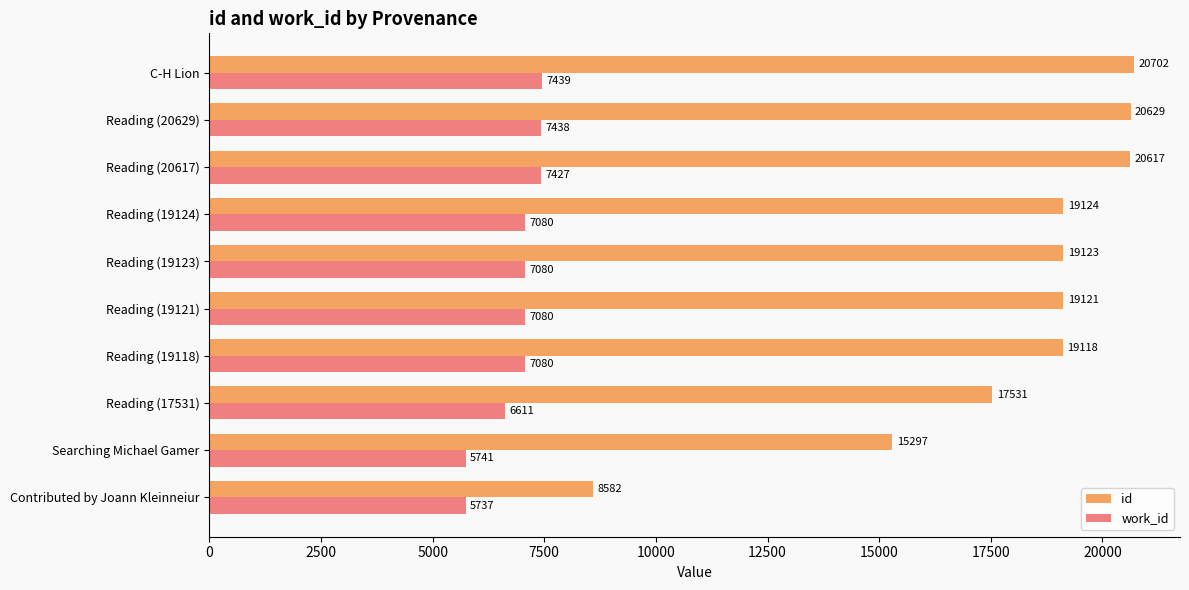

List the series in order of their peak value, highest first.

id, work_id